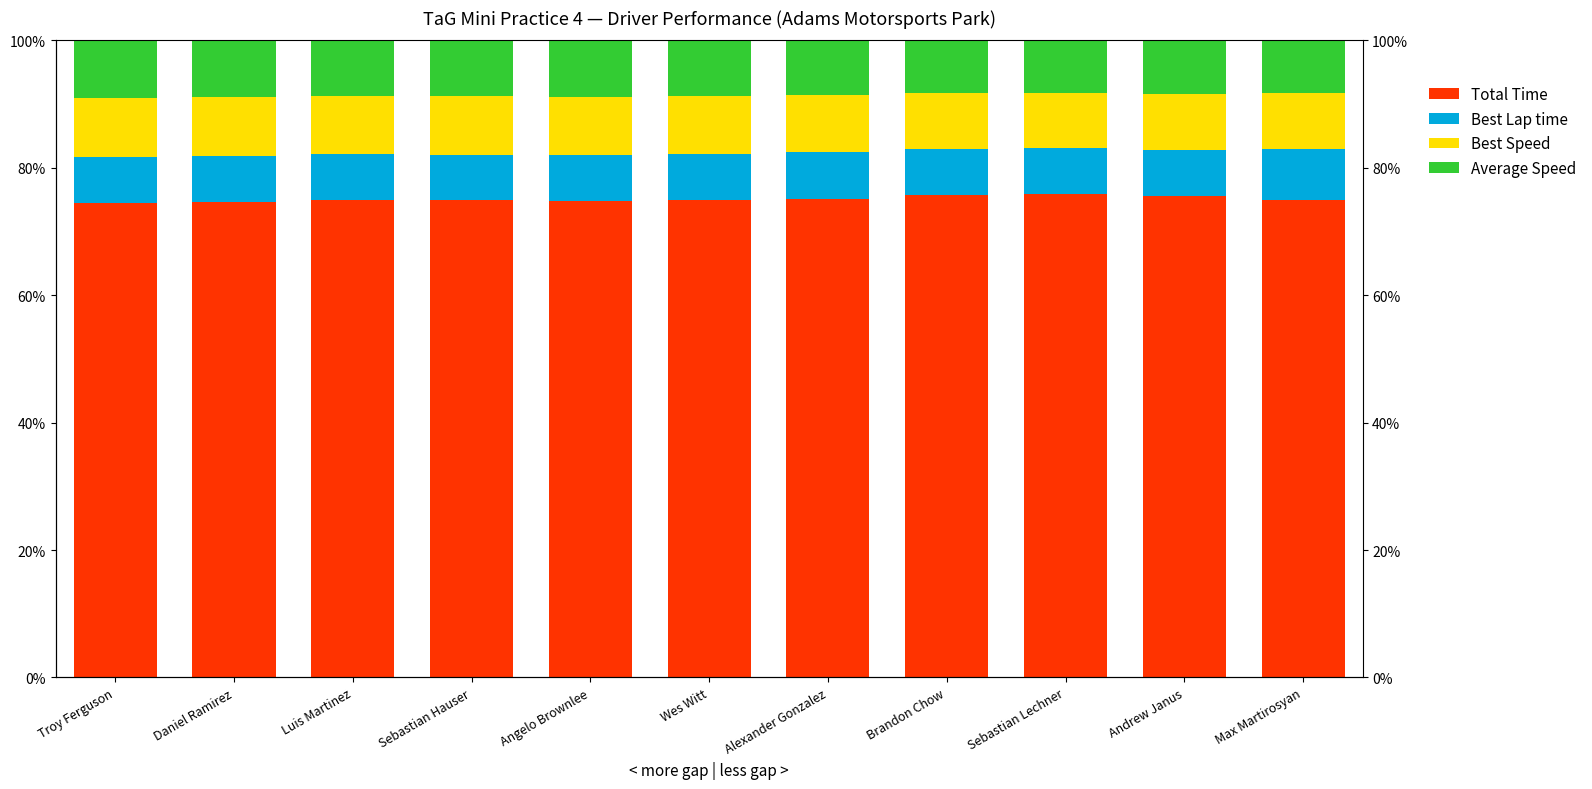

Is the value of Total Time at Angelo Brownlee greater than the value of Best Lap time at Daniel Ramirez?

Yes